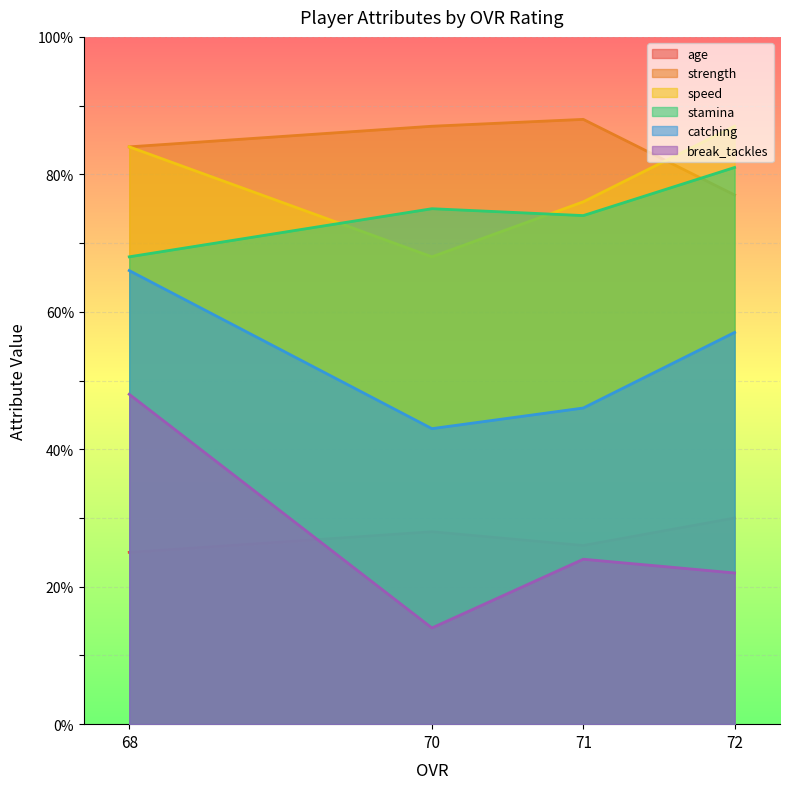

True or false: strength has more than 1 points higher than both neighbors.

False